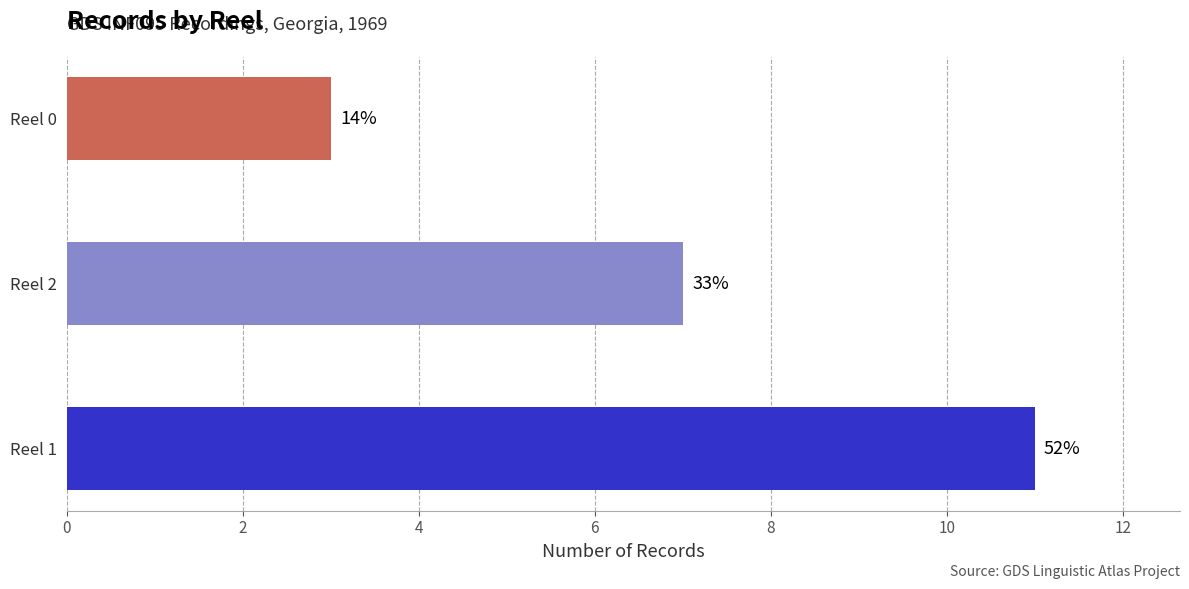

How many bars are there in total?

3